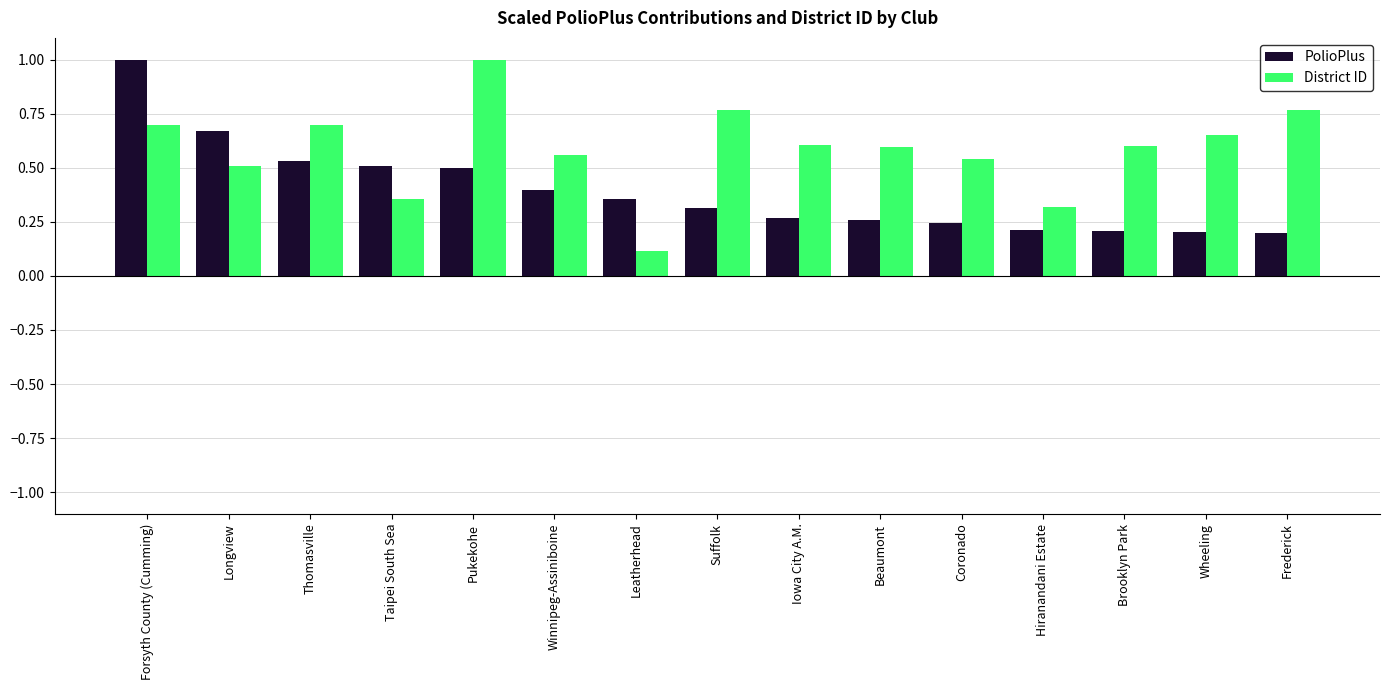

Is it true that District ID equals 0.6 at Wheeling?

True